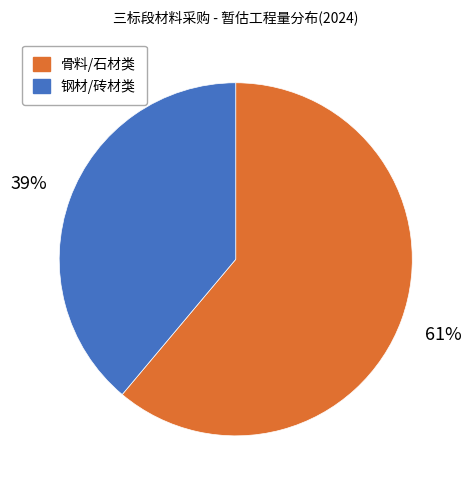

Is it true that 骨料/石材类 is 69% of the pie?

False